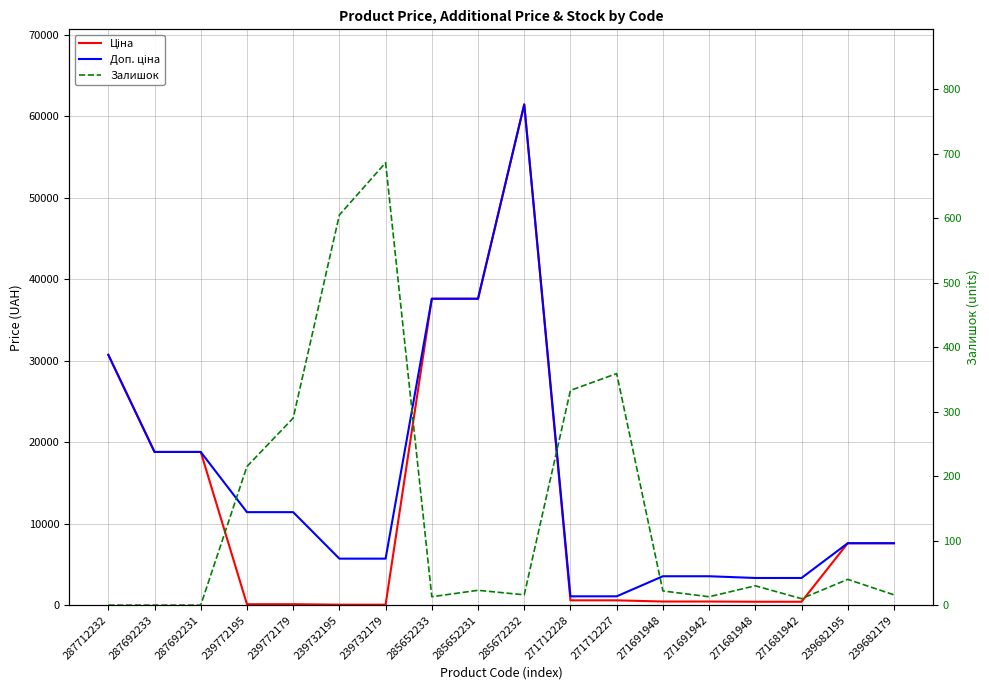

Between which two adjacent categories do Залишок and Ціна first intersect?

287692231 and 239772195